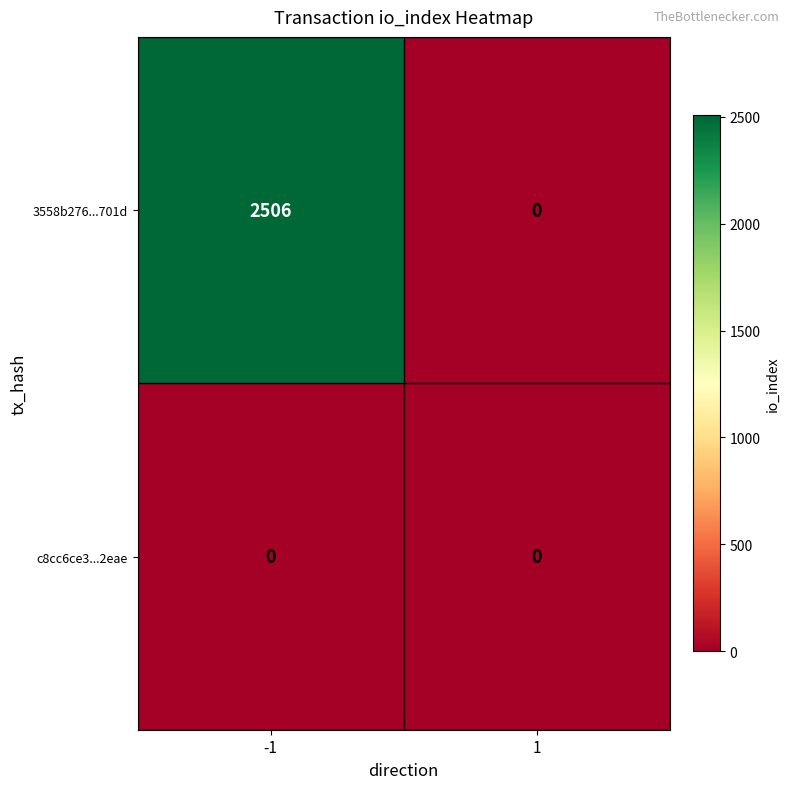

Reading right to left, what are all the values shown in this chart?

3558b276...701d: 0	2506
c8cc6ce3...2eae: 0	0